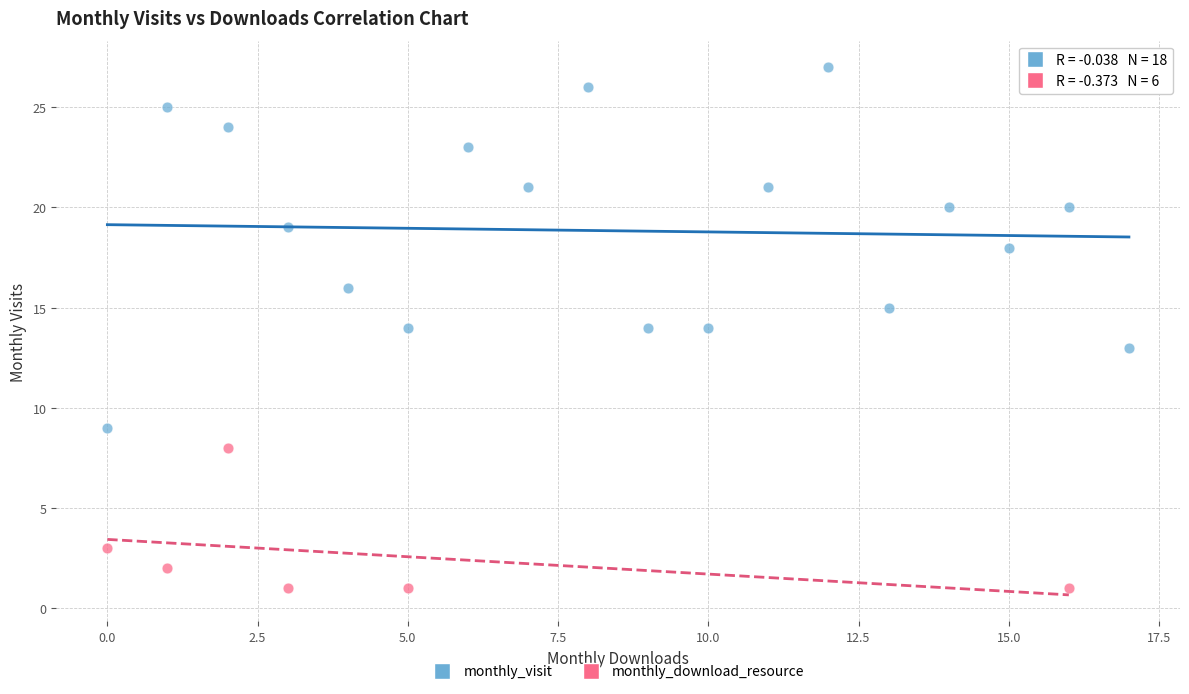

Which series reaches the minimum Y coordinate?

monthly_download_resource